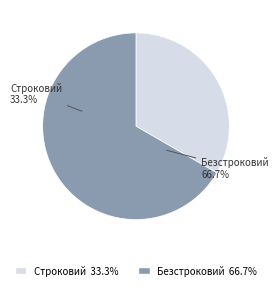

What is the change in value from Строковий to Безстроковий?

+1